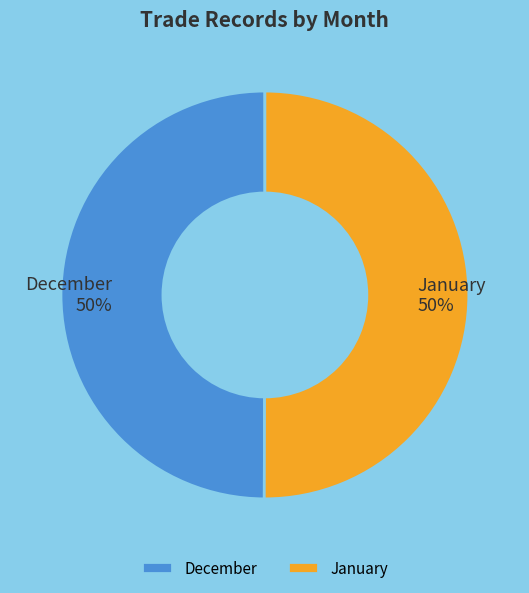

To the nearest percent, what portion does December represent?

50%